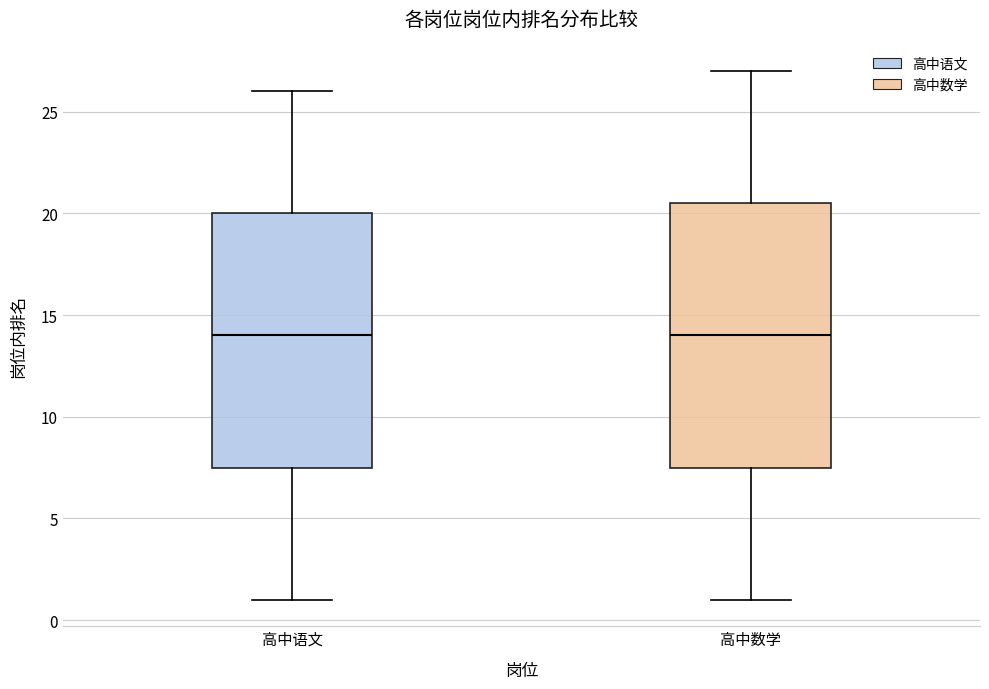

Reading left to right, transcribe this box plot: for each box, give where its median line is, the range the box spans, and where its two whiskers end, as read against the y-axis. The values are not printed on the chart, so give them approximately, as read against the axis.

高中语文: median 14.0, box 7.5 to 20.0, whiskers 1.0 to 26.0
高中数学: median 14.0, box 7.5 to 20.5, whiskers 1.0 to 27.0